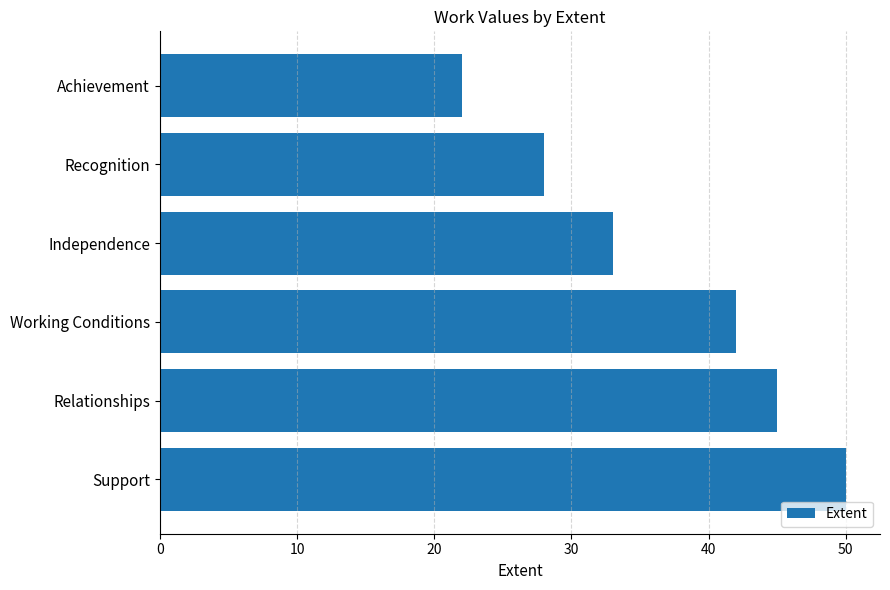

Rank the categories by value from lowest to highest.

Achievement, Recognition, Independence, Working Conditions, Relationships, Support